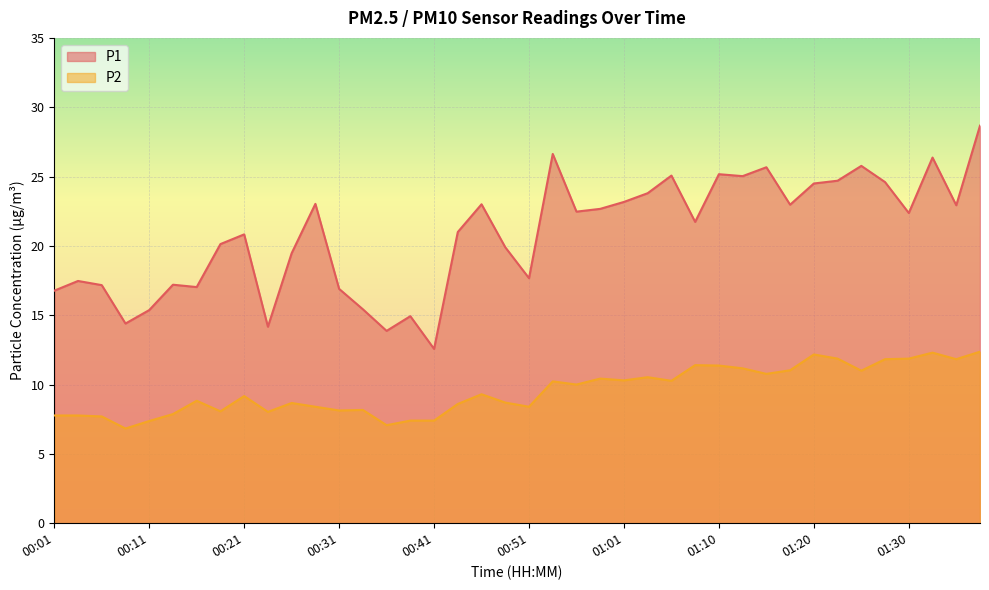

Reading left to right, list all the values displayed in this chart.

P1: 00:01=16.8	00:04=17.5	00:06=17.2	00:09=14.4	00:11=15.4	00:14=17.2	00:16=17.0	00:19=20.1	00:21=20.8	00:23=14.2	00:26=19.5	00:28=23.0	00:31=16.9	00:33=15.4	00:36=13.9	00:38=14.9	00:41=12.6	00:43=21.0	00:46=23.0	00:48=19.9	00:51=17.7	00:53=26.6	00:56=22.5	00:58=22.7	01:01=23.2	01:03=23.8	01:05=25.1	01:08=21.7	01:10=25.2	01:13=25.0	01:15=25.7	01:18=23.0	01:20=24.5	01:23=24.7	01:25=25.8	01:28=24.6	01:30=22.4	01:33=26.4	01:35=22.9	01:38=28.7
P2: 00:01=7.8	00:04=7.8	00:06=7.7	00:09=6.8	00:11=7.4	00:14=7.9	00:16=8.8	00:19=8.1	00:21=9.2	00:23=8.0	00:26=8.7	00:28=8.4	00:31=8.1	00:33=8.2	00:36=7.1	00:38=7.4	00:41=7.4	00:43=8.6	00:46=9.3	00:48=8.7	00:51=8.4	00:53=10.2	00:56=10.0	00:58=10.4	01:01=10.3	01:03=10.5	01:05=10.3	01:08=11.4	01:10=11.4	01:13=11.2	01:15=10.8	01:18=11.0	01:20=12.2	01:23=11.9	01:25=11.0	01:28=11.8	01:30=11.9	01:33=12.3	01:35=11.8	01:38=12.4